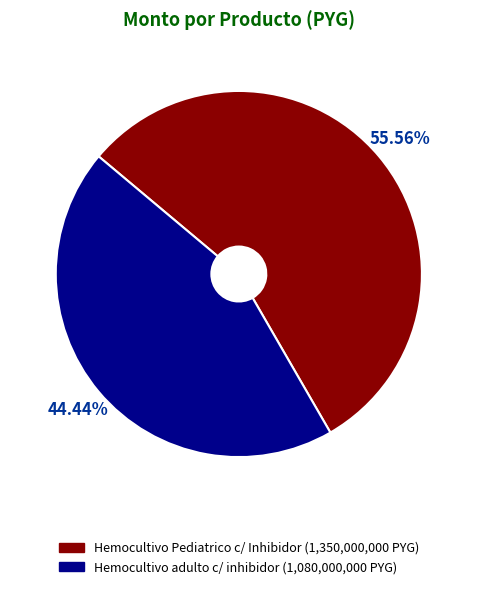

Which category has the smallest portion of the pie?

Hemocultivo adulto c/ inhibidor